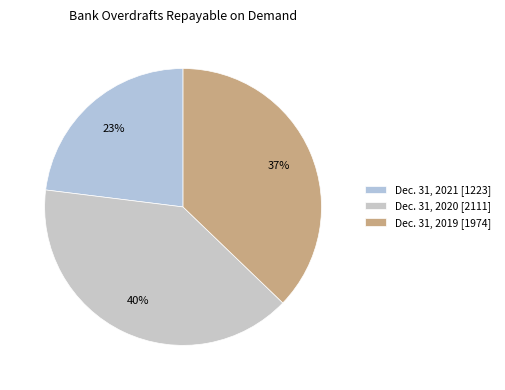

To the nearest percent, what percentage of the pie is Dec. 31, 2019?

37%